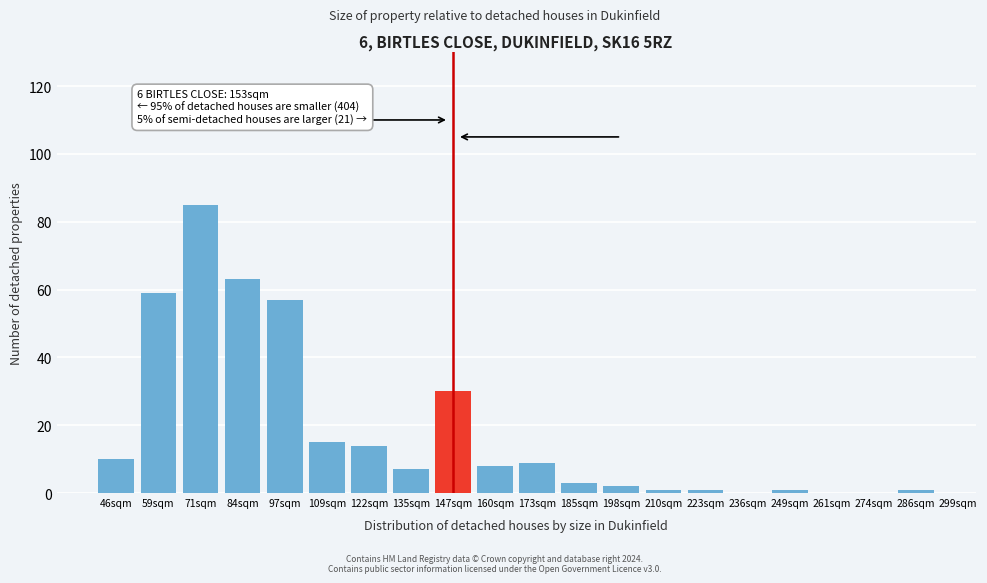

Reading right to left, transcribe all the data shown in this chart.

286sqm=1	274sqm=0	261sqm=0	249sqm=1	236sqm=0	223sqm=1	210sqm=1	198sqm=2	185sqm=3	173sqm=9	160sqm=8	147sqm=30	135sqm=7	122sqm=14	109sqm=15	97sqm=57	84sqm=63	71sqm=85	59sqm=59	46sqm=10